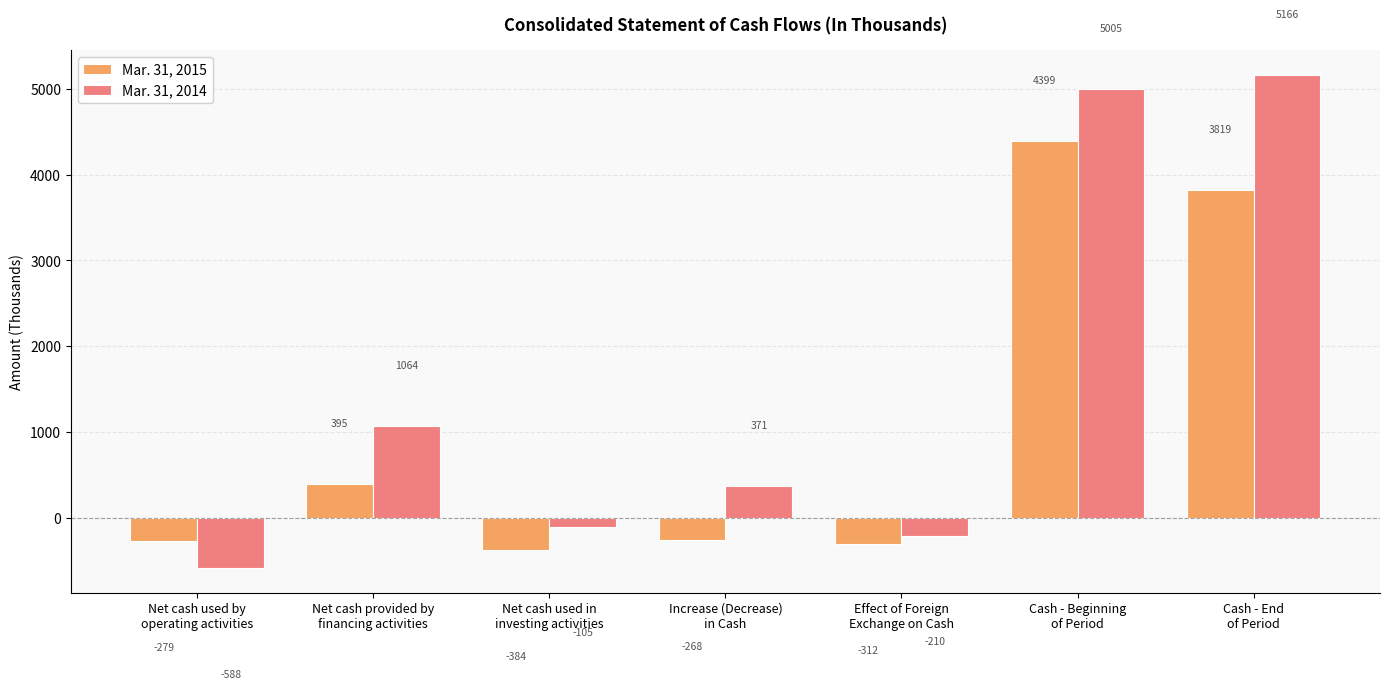

What is the difference between the maximum and second lowest values in the Mar. 31, 2015 series?

4711